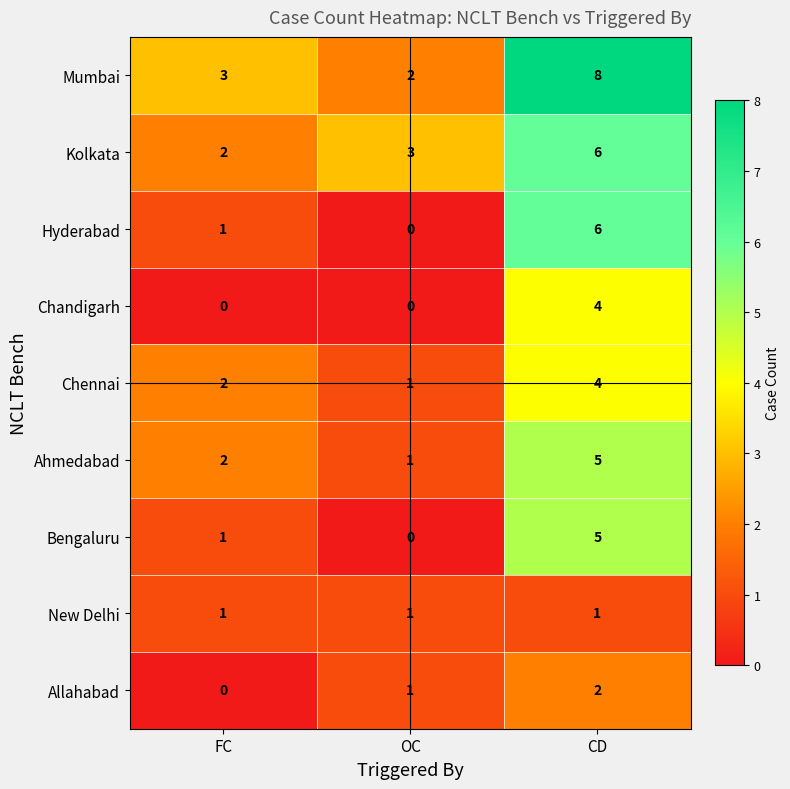

The value of Ahmedabad at CD is 7. True or false?

False